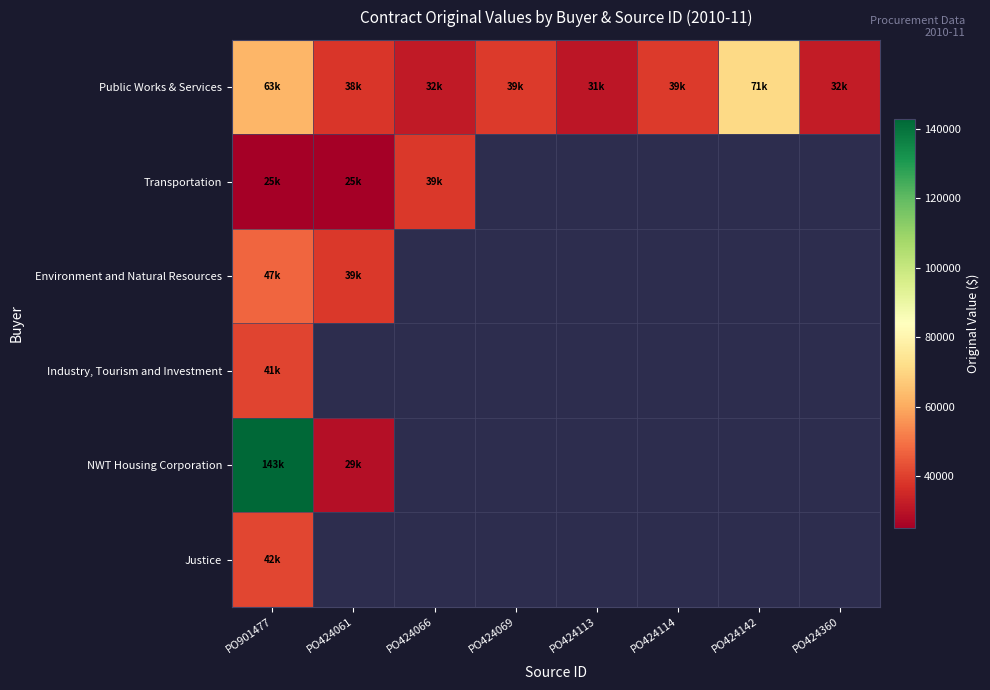

Between PO424061 and PO424114, which series saw the biggest shift?

Public Works & Services